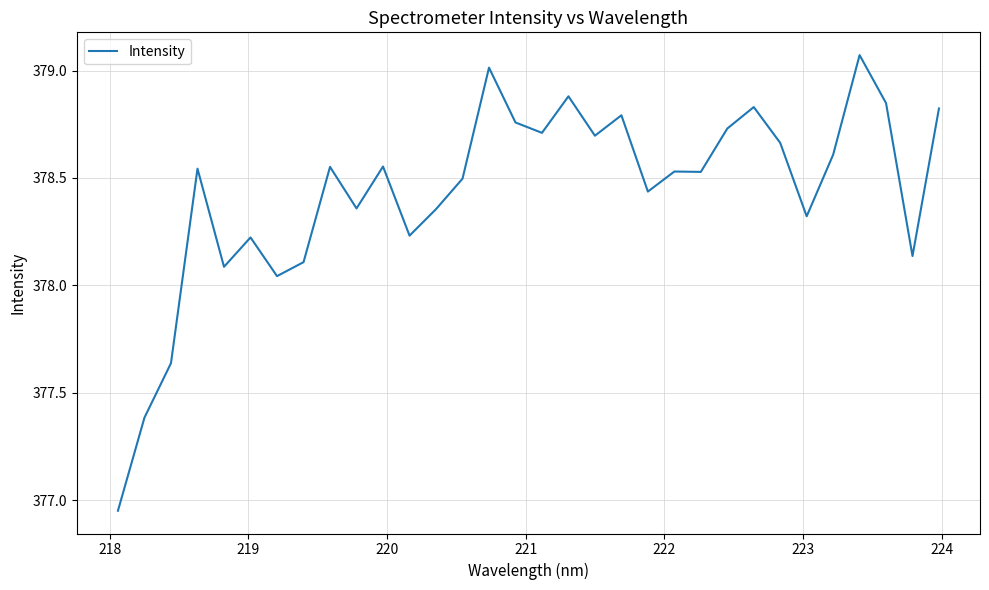

What is the difference between the maximum and minimum values?

2.1